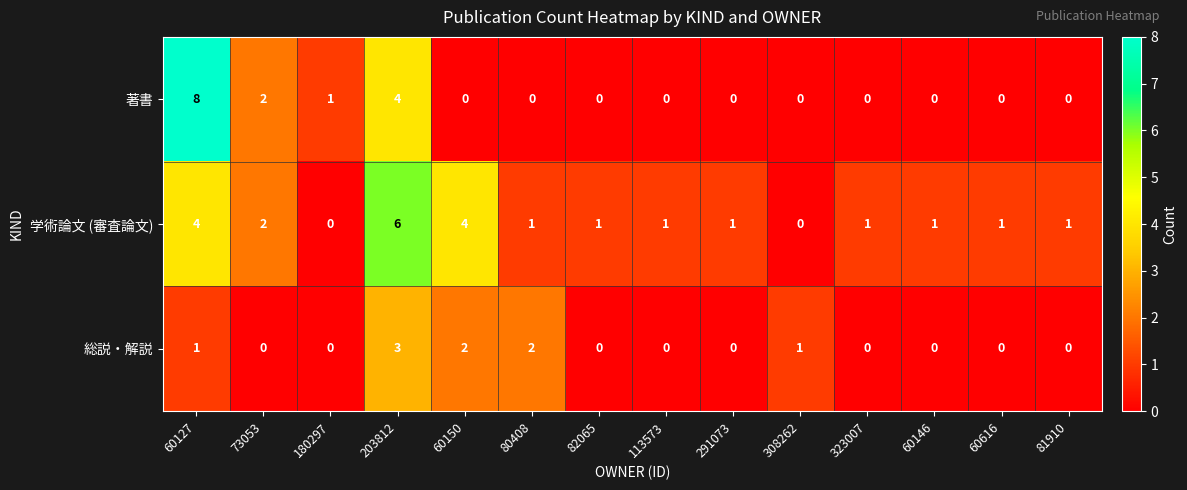

Rank the series by their maximum value, from lowest to highest.

総説・解説, 学術論文 (審査論文), 著書